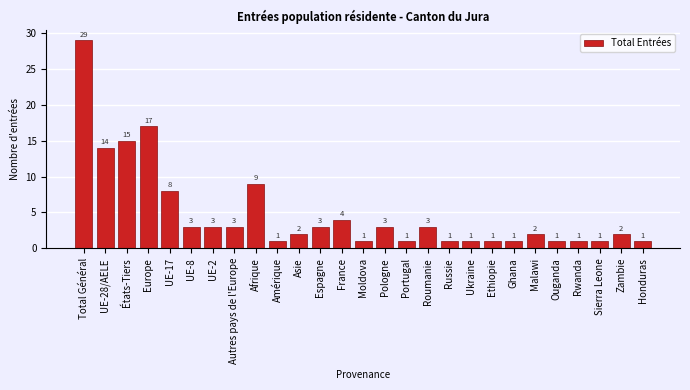

Reading left to right, extract all data points from this chart.

29	14	15	17	8	3	3	3	9	1	2	3	4	1	3	1	3	1	1	1	1	2	1	1	1	2	1